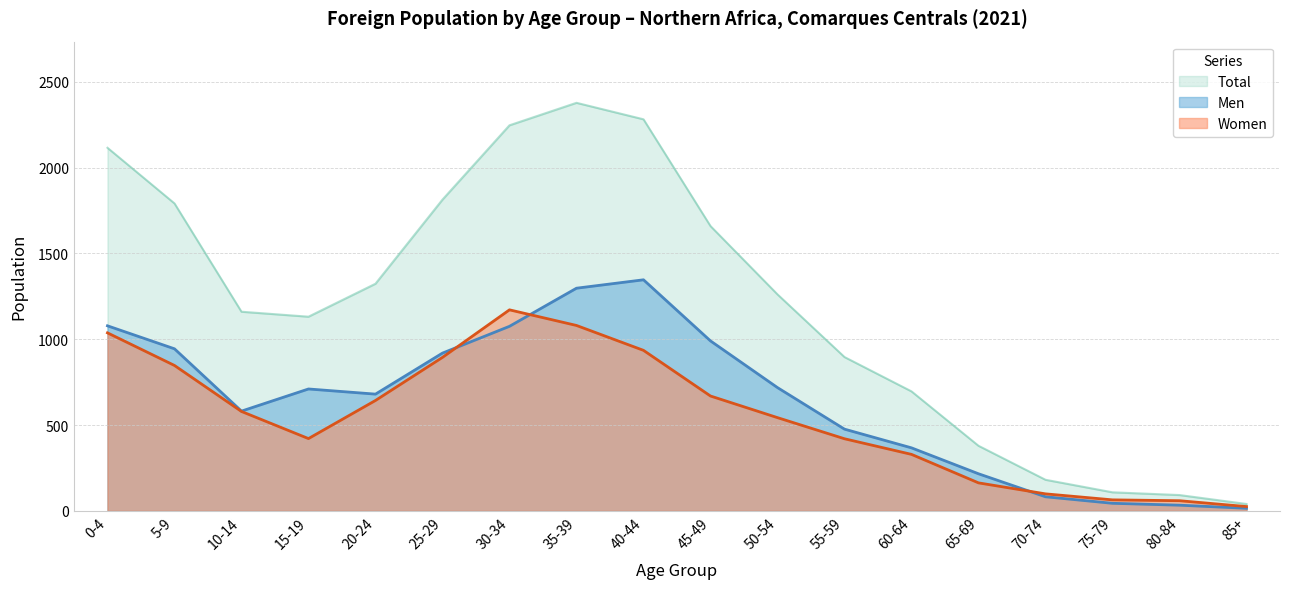

At which label does Men first exceed 710?

0-4